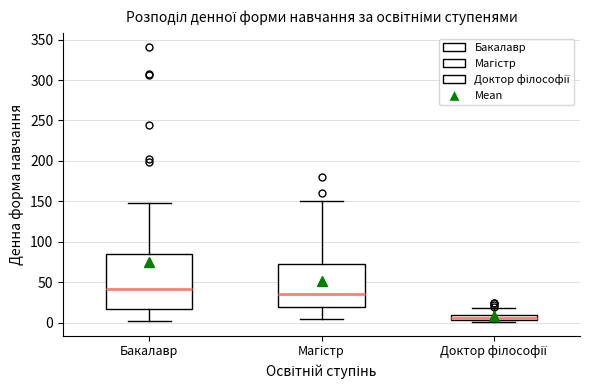

Where is the lower edge of the box for Бакалавр on the y-axis? The values are not printed on the chart, so give them approximately, as read against the axis.

15